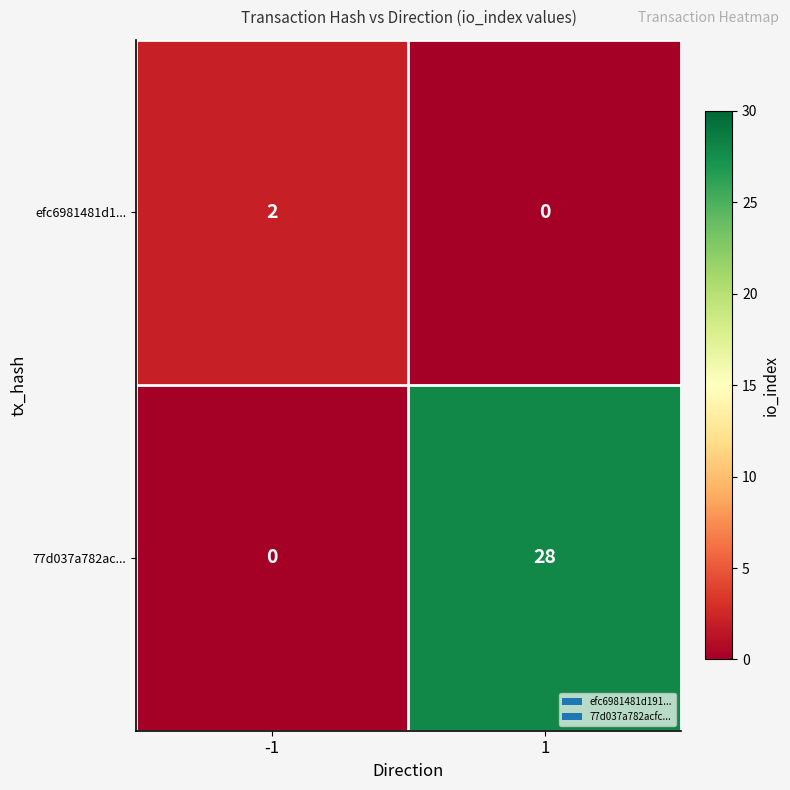

True or false: 77d037a782ac... has a value of 28 at 1.

True